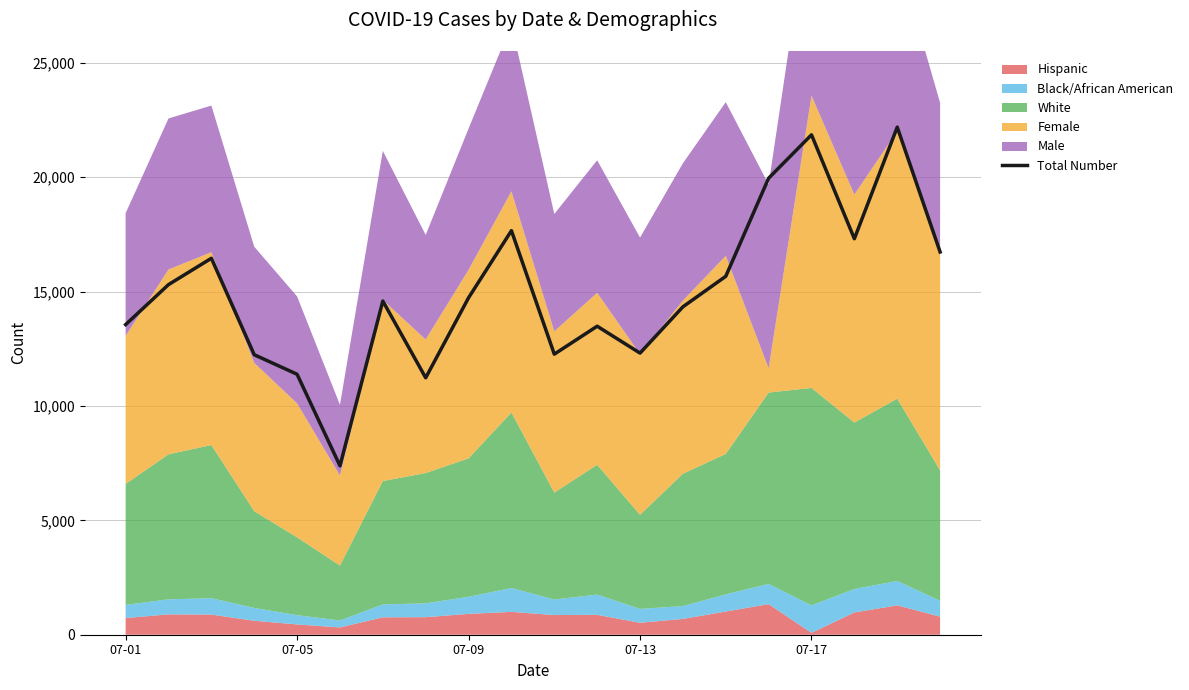

True or false: the data shows 17663 at 9.

True